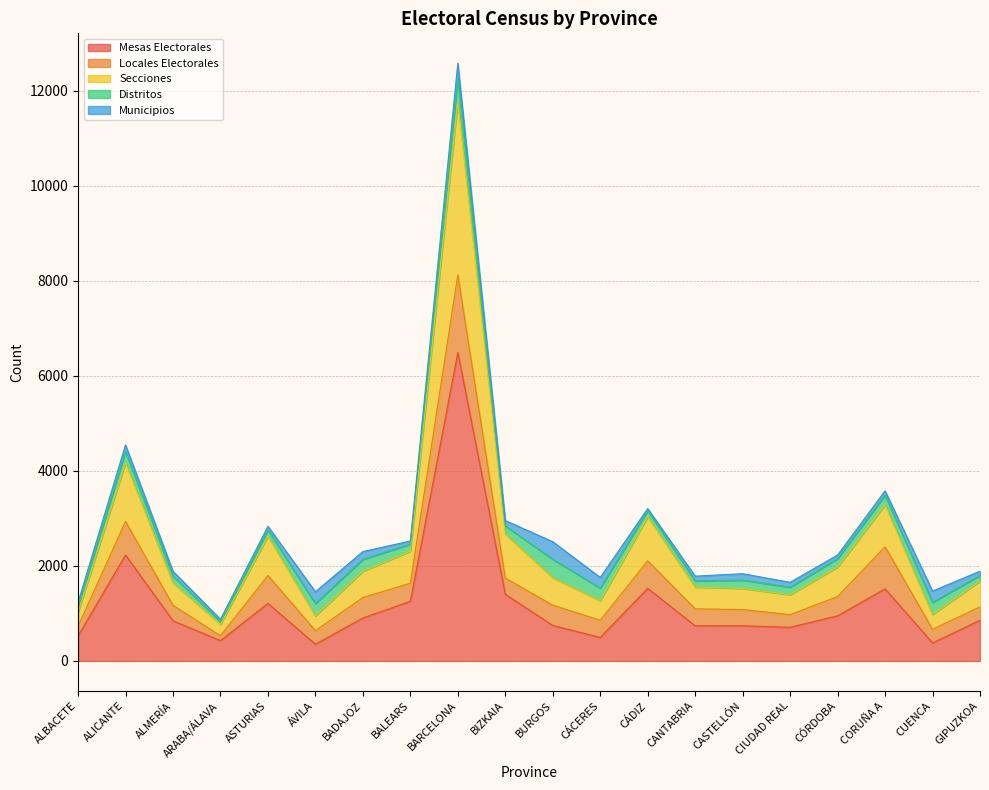

Does the chart display data point markers on the line(s)?

No